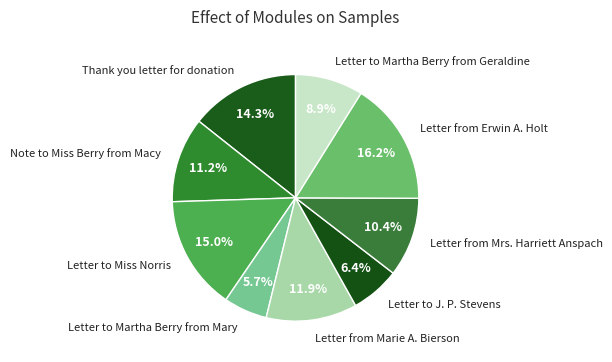

What percentage do Letter from Mrs. Harriett Anspach and Letter to Martha Berry from Geraldine together represent?

19.3%